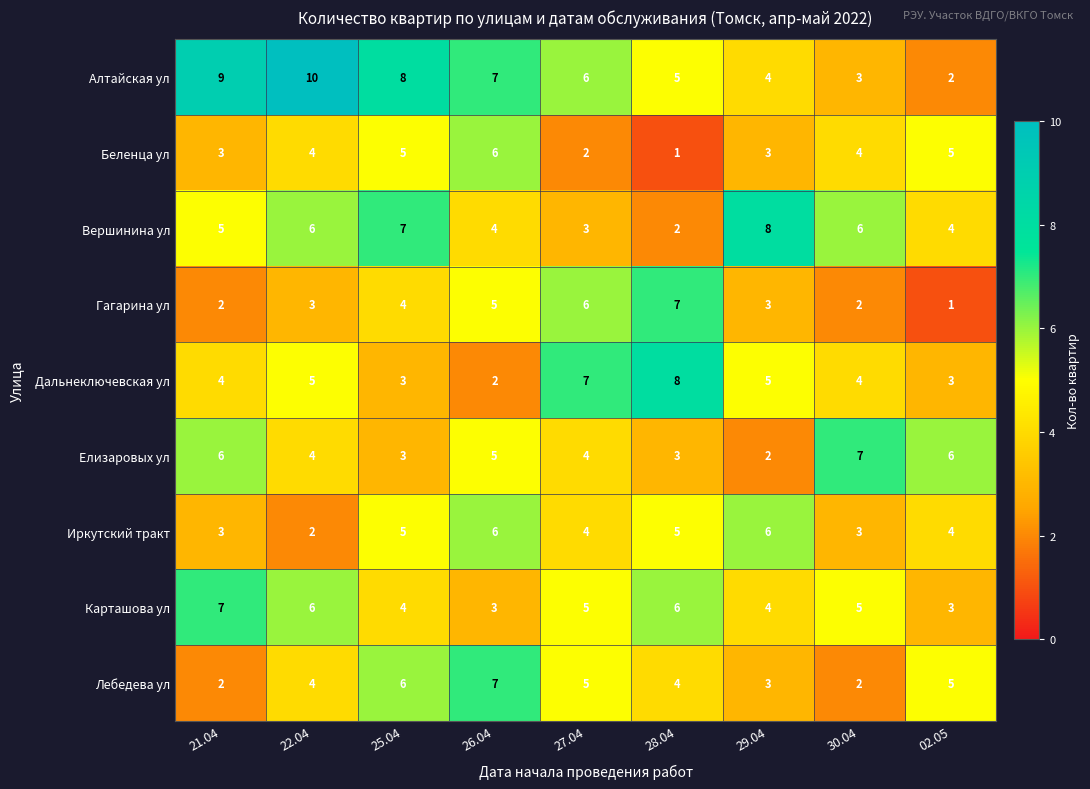

Where is Гагарина ул nearest to the value 4?

25.04